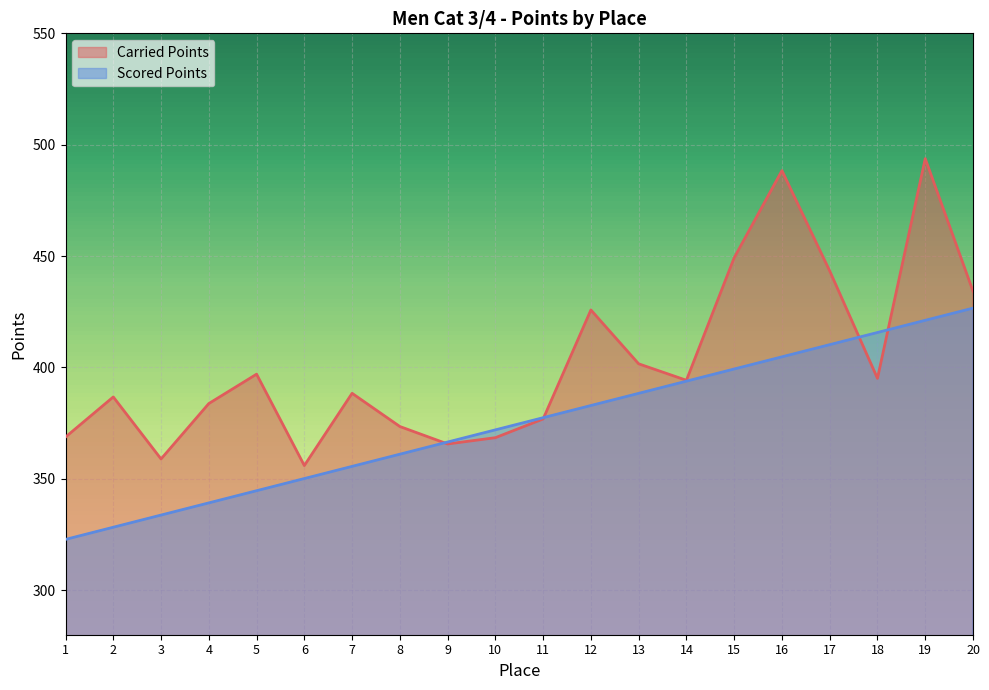

At which category does the chart reach its minimum across all series?

1